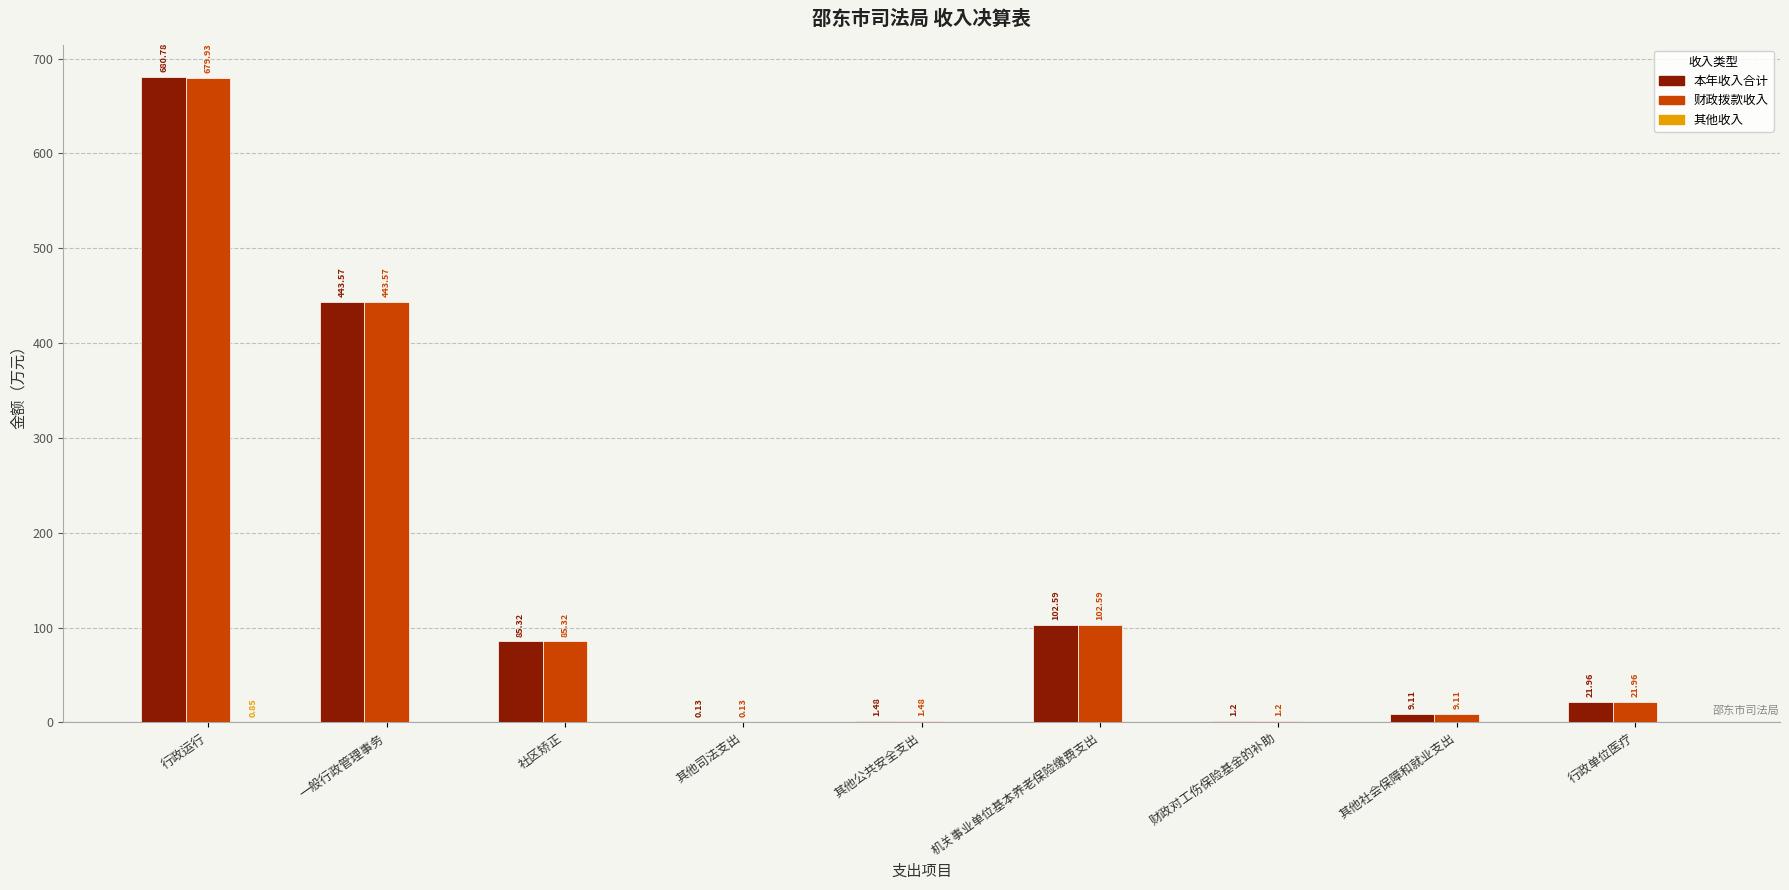

At which label does 财政拨款收入 reach its peak?

行政运行